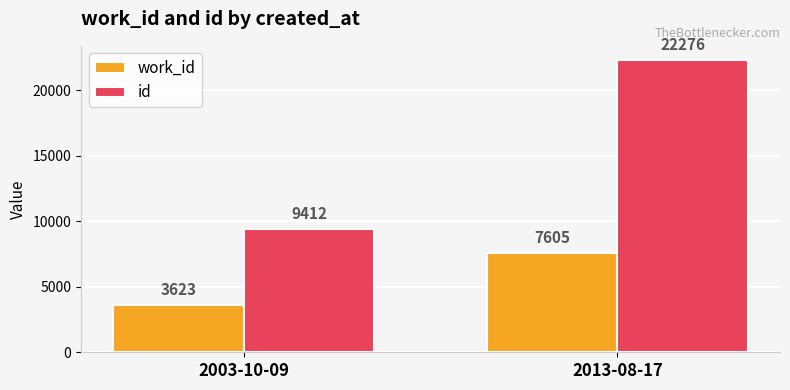

Which series changed the most between 2003-10-09 and 2013-08-17?

id